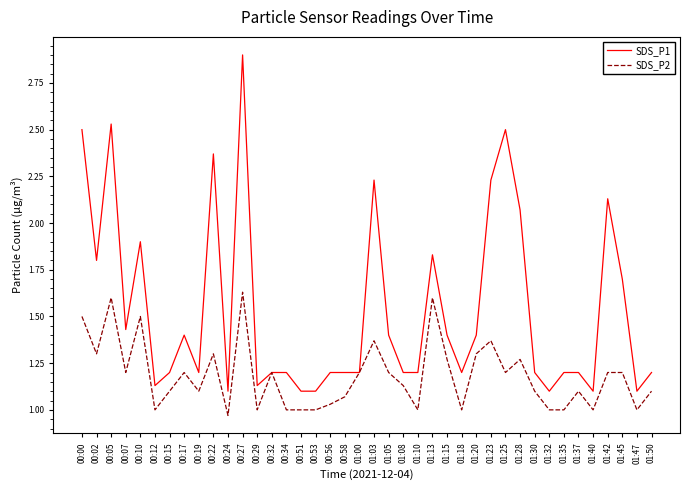

Is this an area chart (filled region under the line)?

No